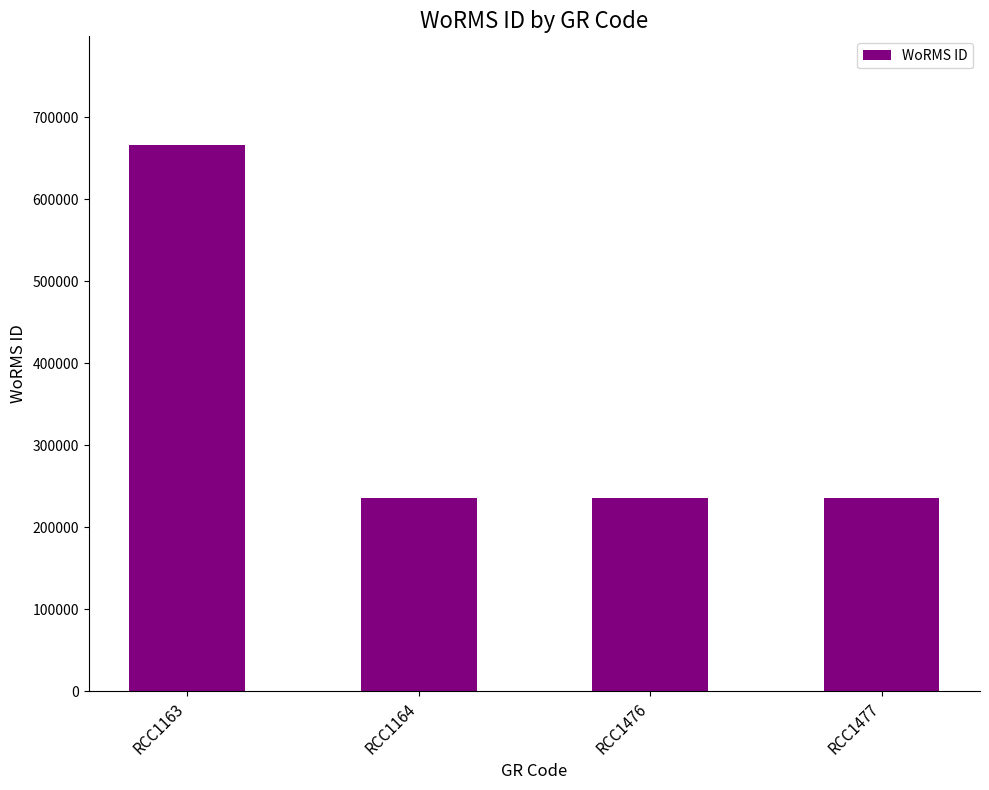

What is the ratio of the value at RCC1477 to the value at RCC1476?

1.0